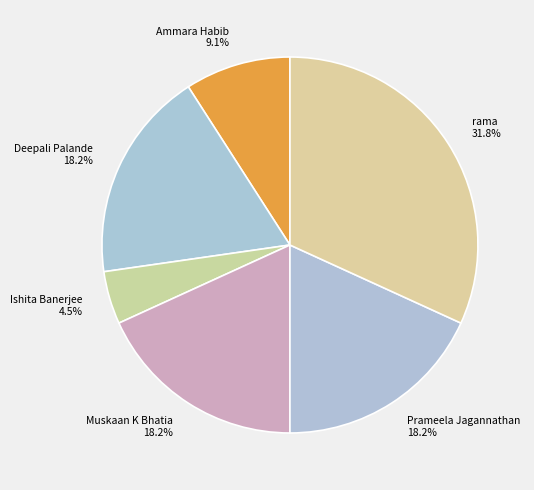

To the nearest percent, what portion does Prameela Jagannathan represent?

18%